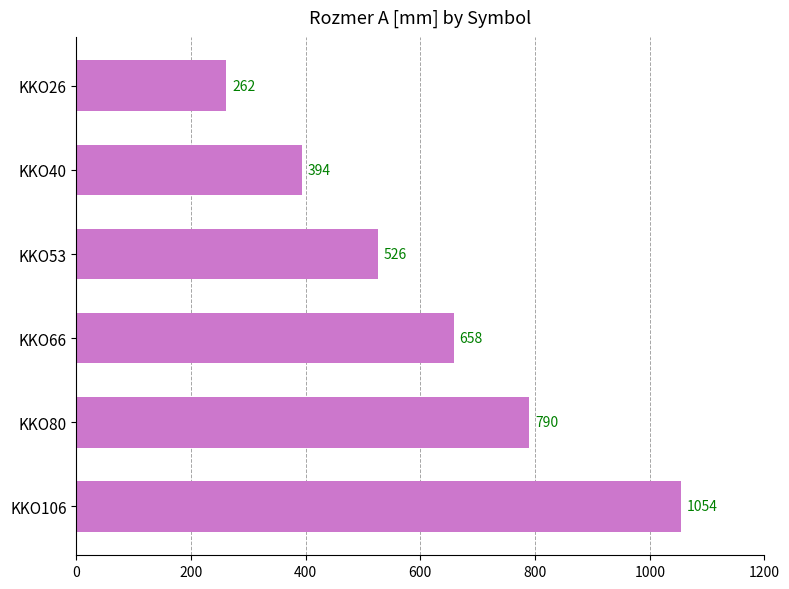

What is the average value?

614